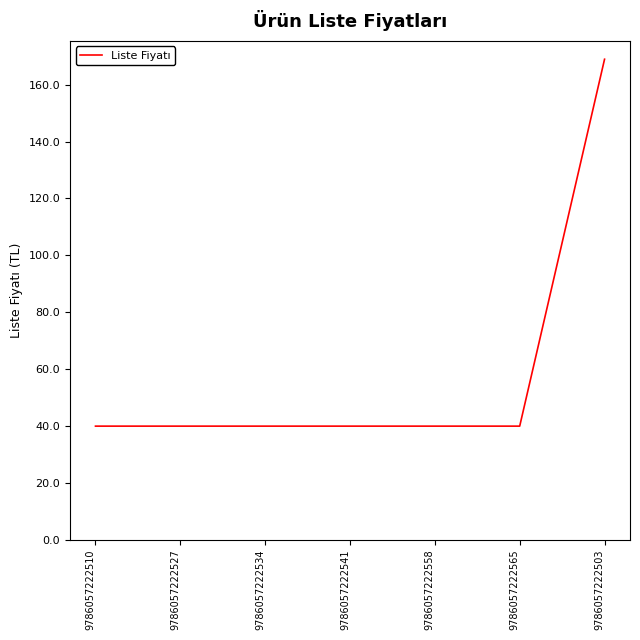

What is the ratio of the value at 9786057222503 to the value at 9786057222510?

4.2